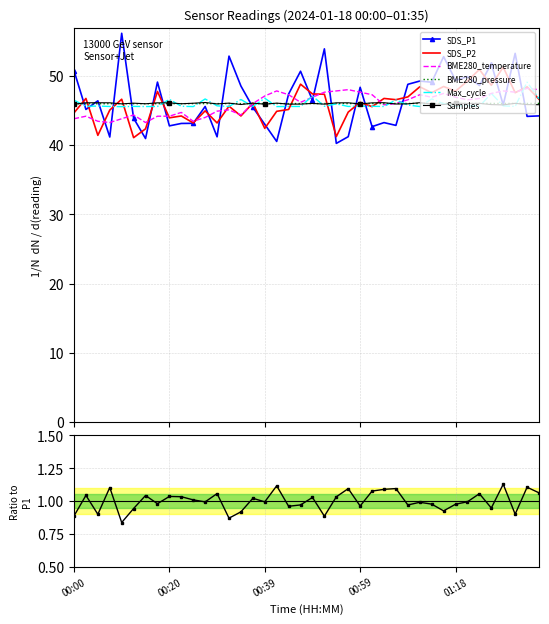

How many lines are shown in the chart?

6